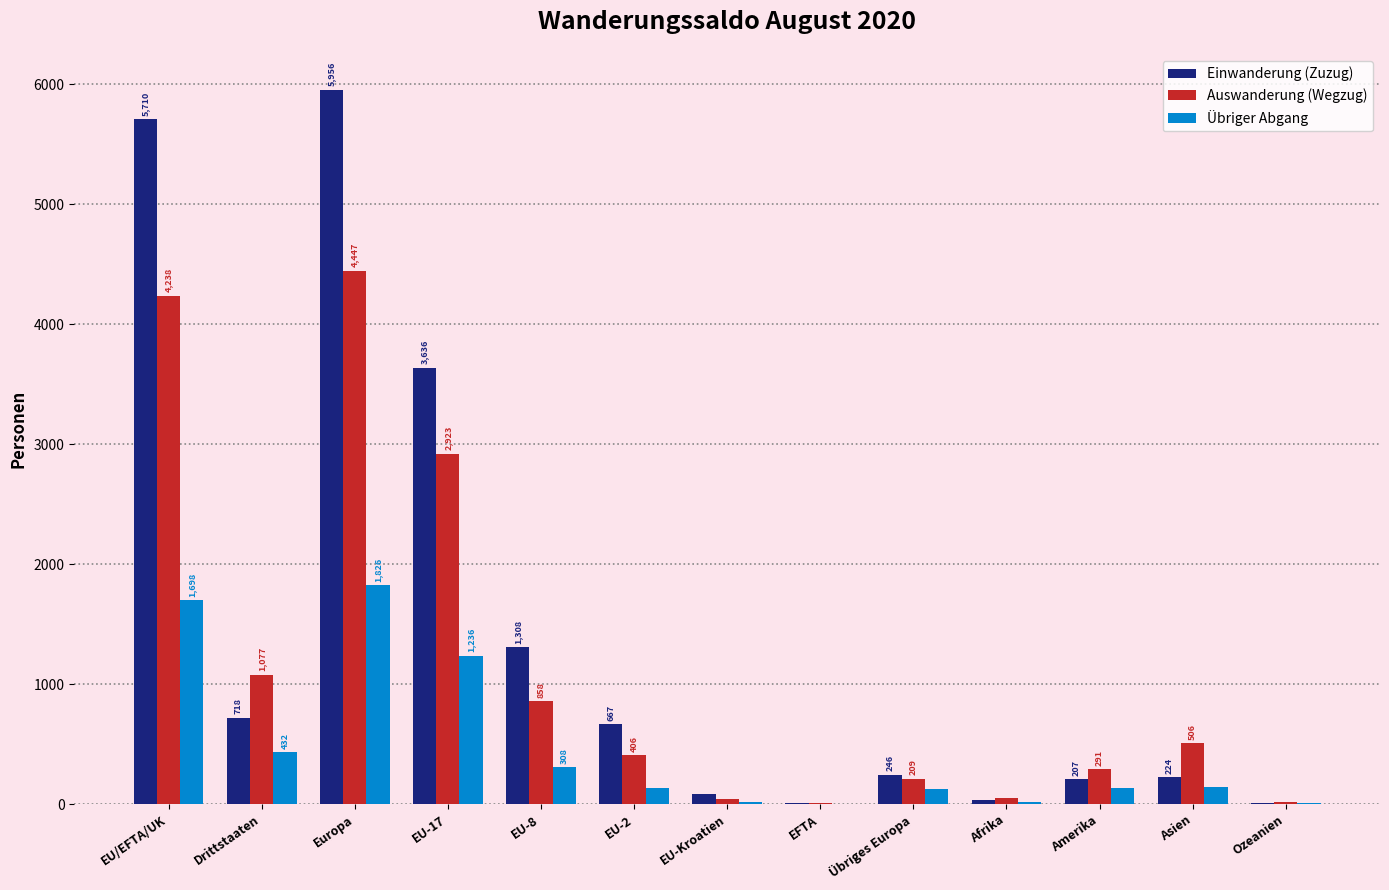

At which label is Übriger Abgang closest to 913?

EU-17